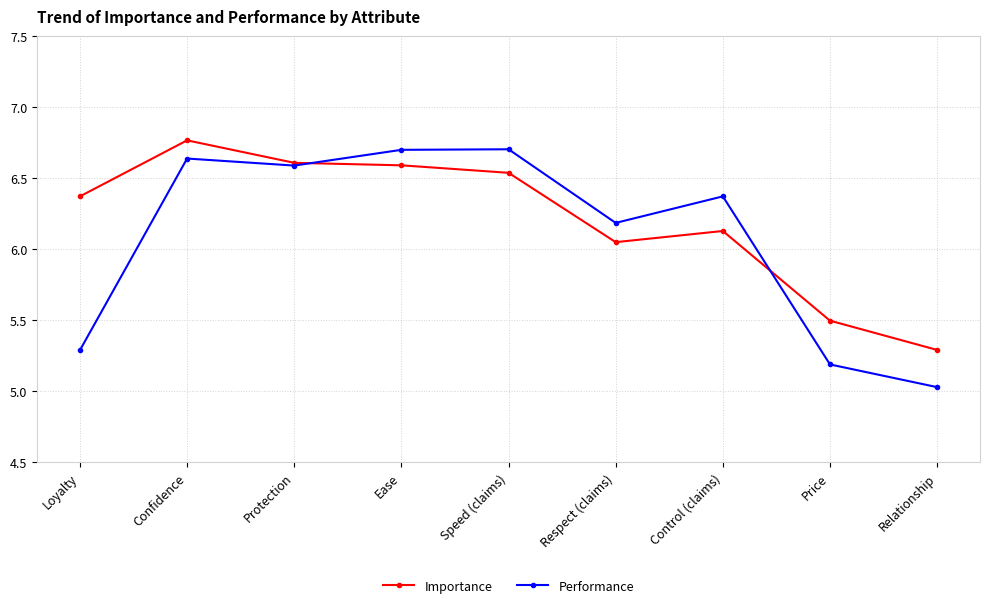

What is the average value of the Importance series?

6.2